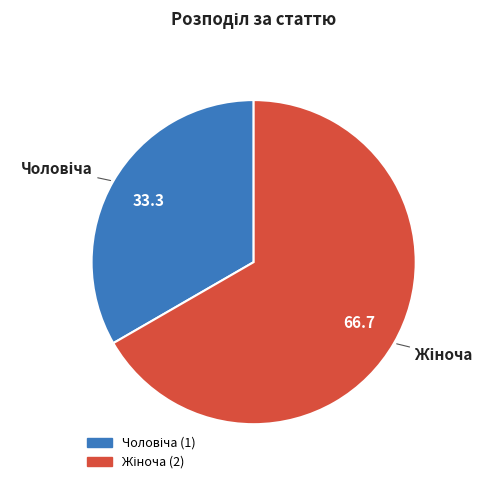

Is there any slice that represents more than half of the pie?

Yes